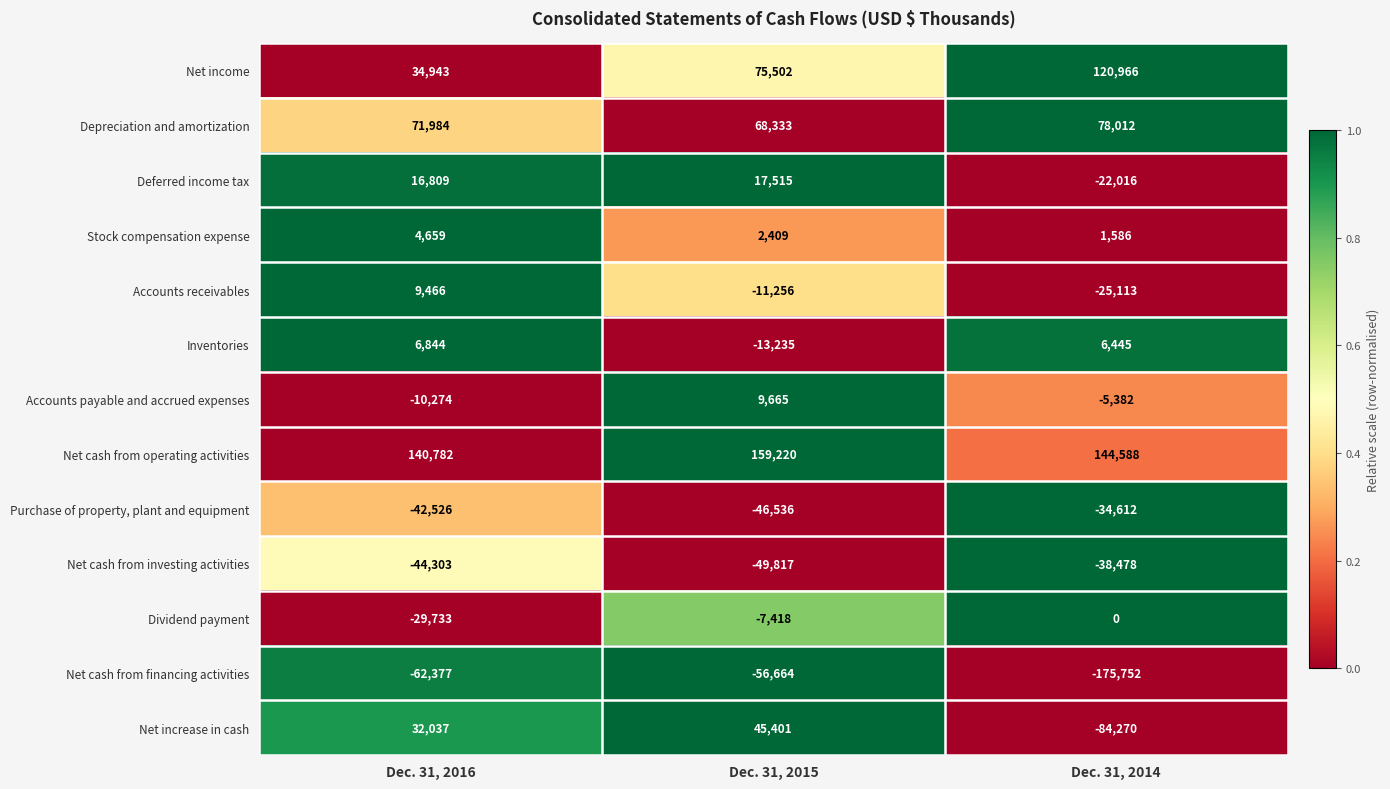

Where is Depreciation and amortization nearest to the value 73172?

Dec. 31, 2016